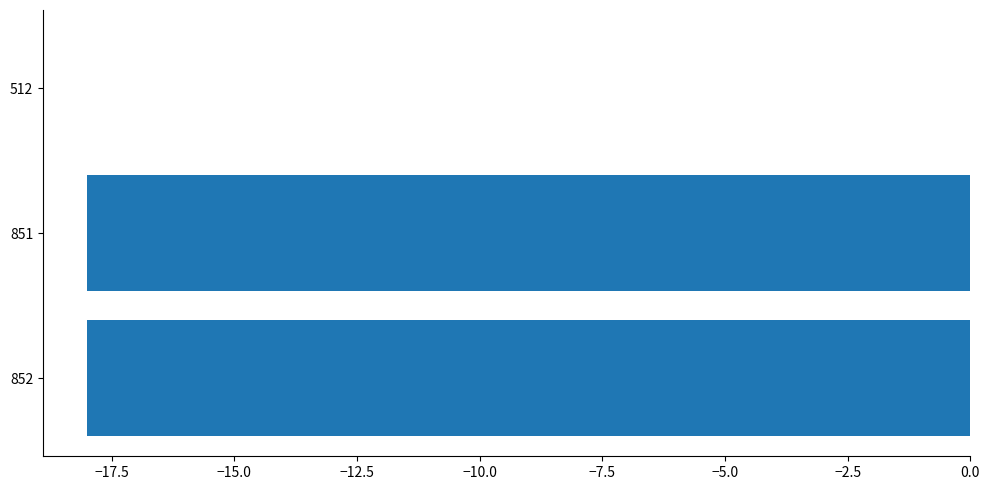

How many categories are shown in the chart?

3